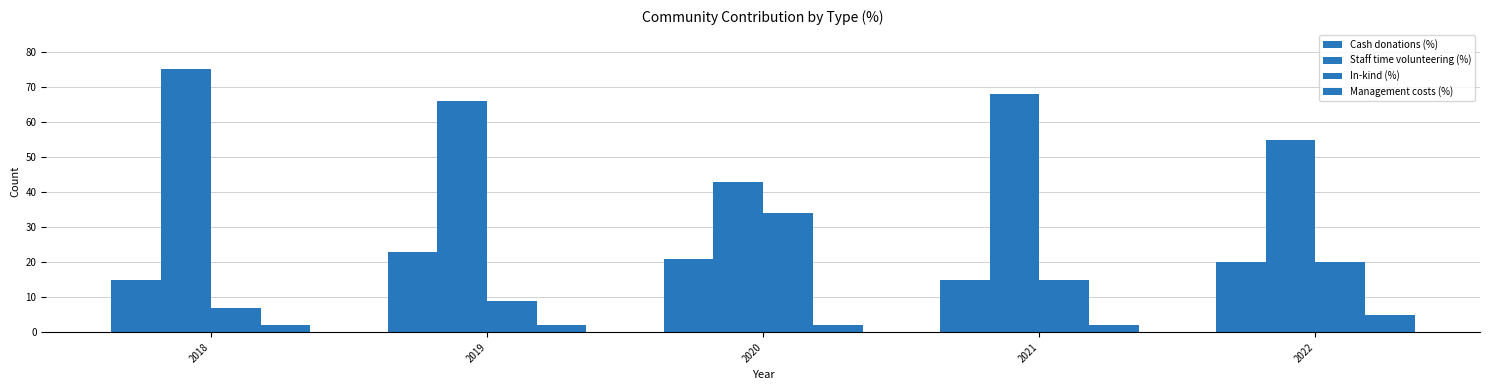

Which has a higher value, 2021 or 2020?

2020